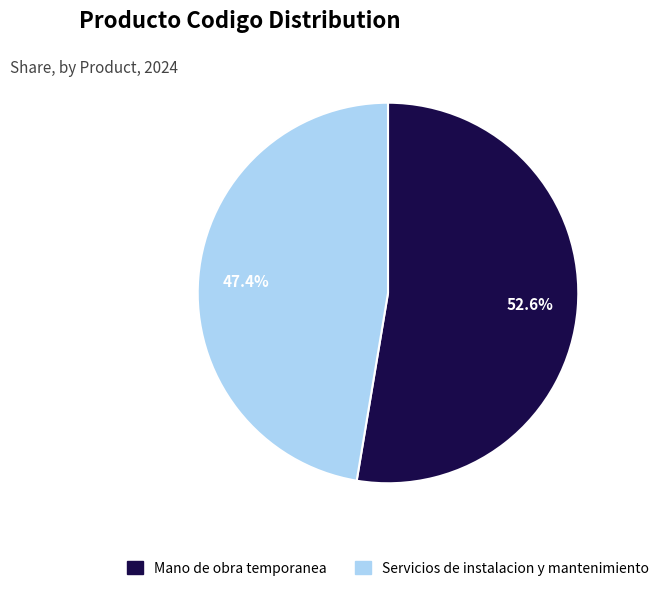

What is the ratio of the value at Servicios de instalacion y mantenimiento to the value at Mano de obra temporanea?

0.9